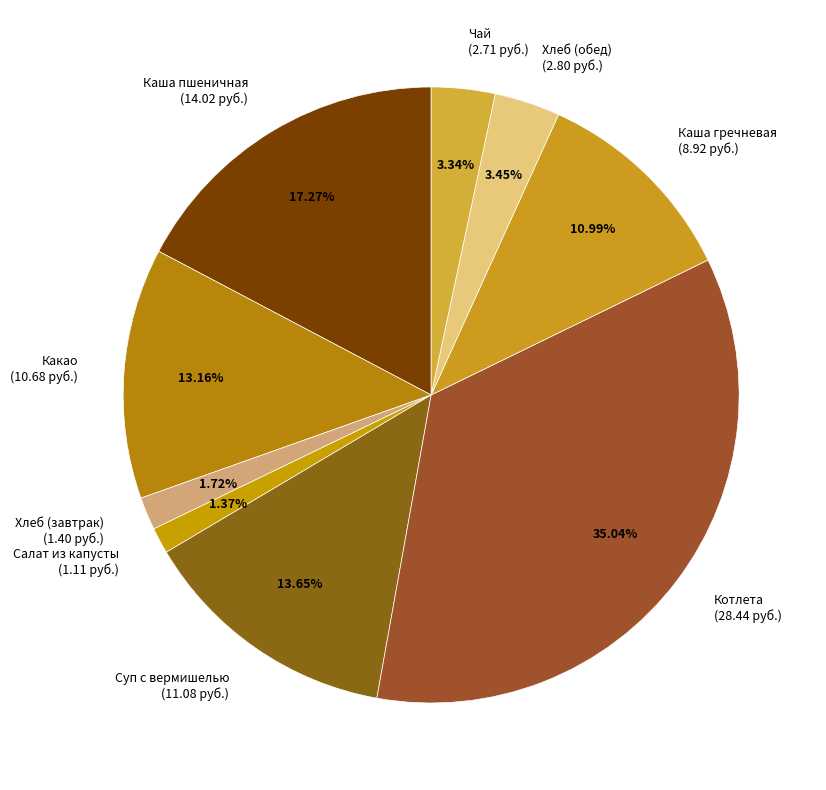

Is it true that Каша пшеничная is 28% of the pie?

False